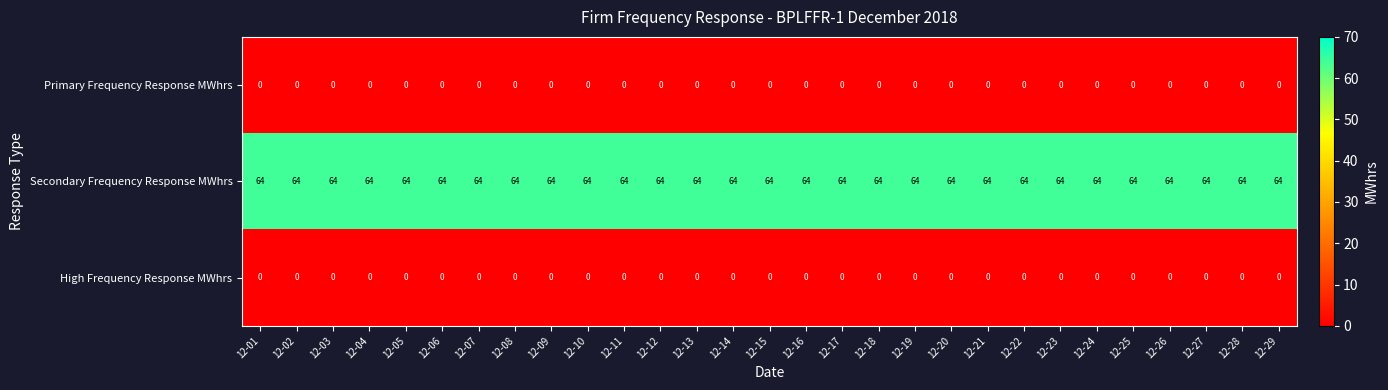

Is the value of Secondary Frequency Response MWhrs at 12-20 greater than the value of Primary Frequency Response MWhrs at 12-23?

Yes